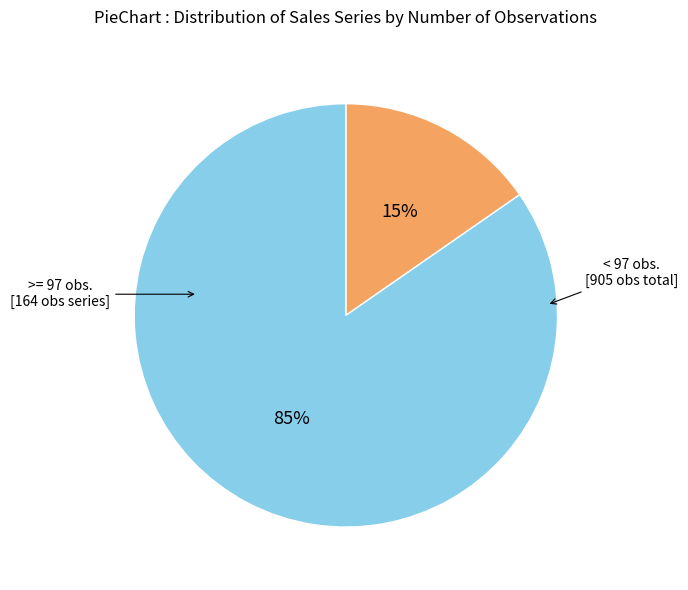

To the nearest percent, what is the average slice percentage?

50%